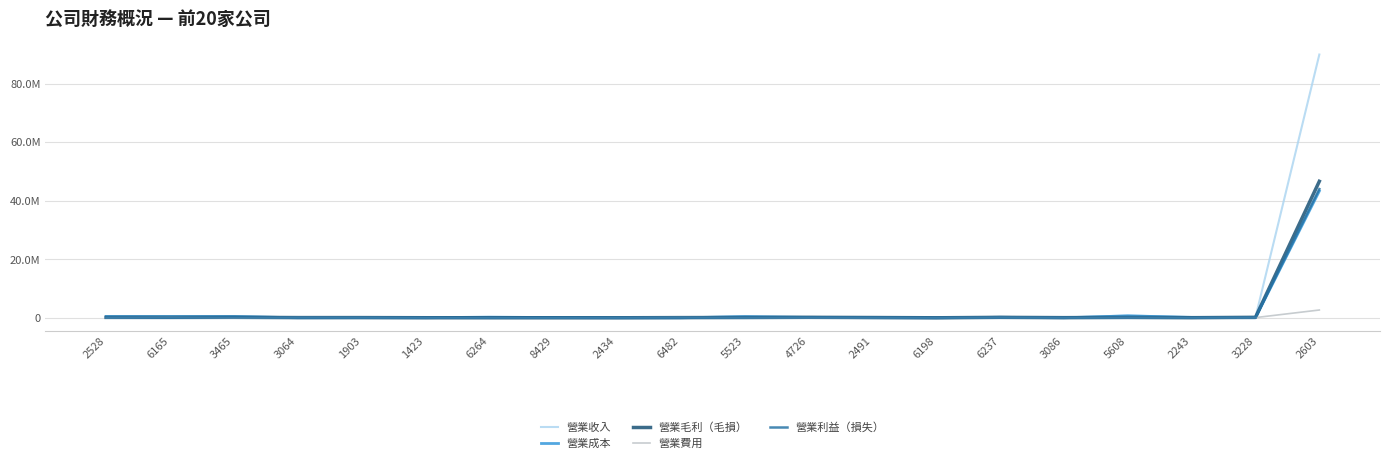

Which series has the largest range (max minus min)?

營業收入